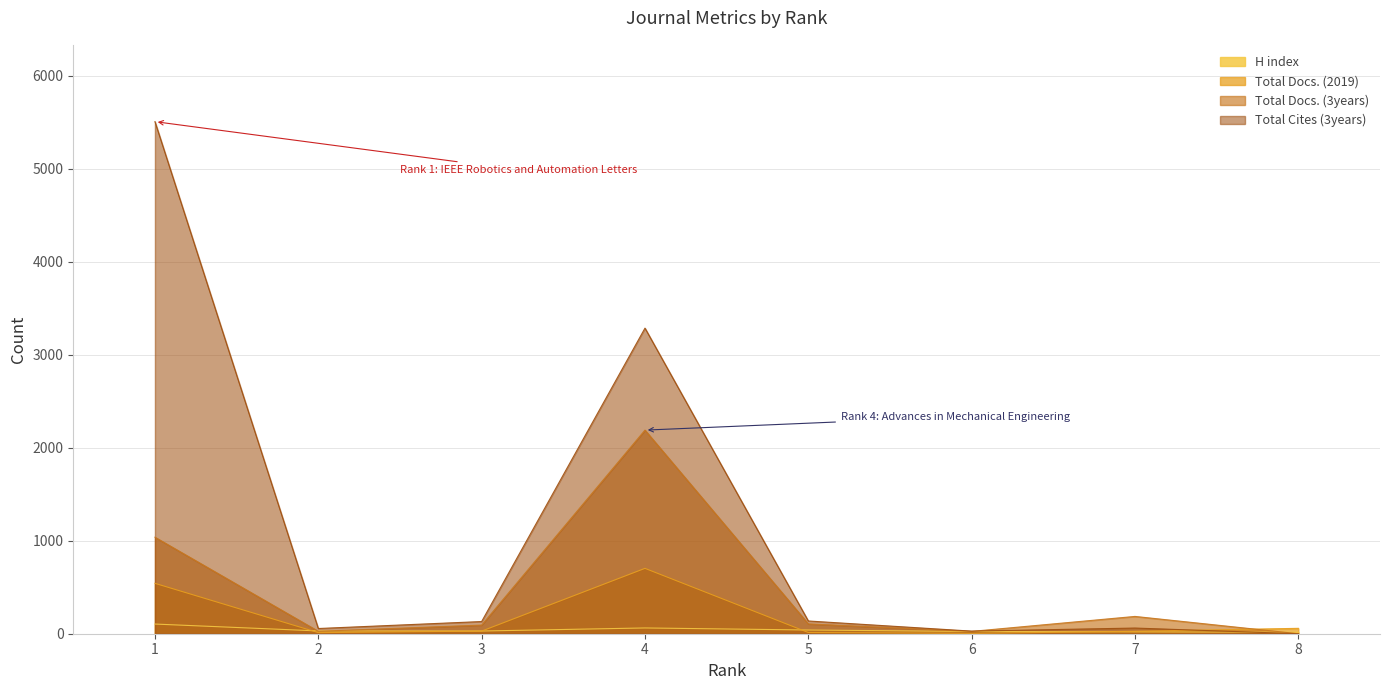

Which series has the largest total across all categories?

Total Cites (3years)